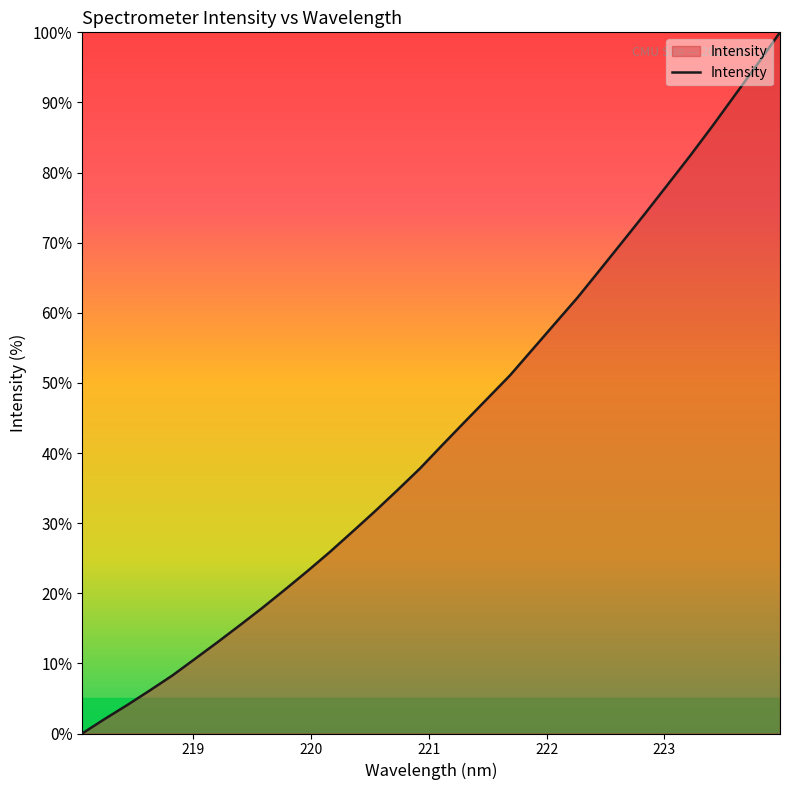

True or false: the data has more than 0 interior local peaks.

False